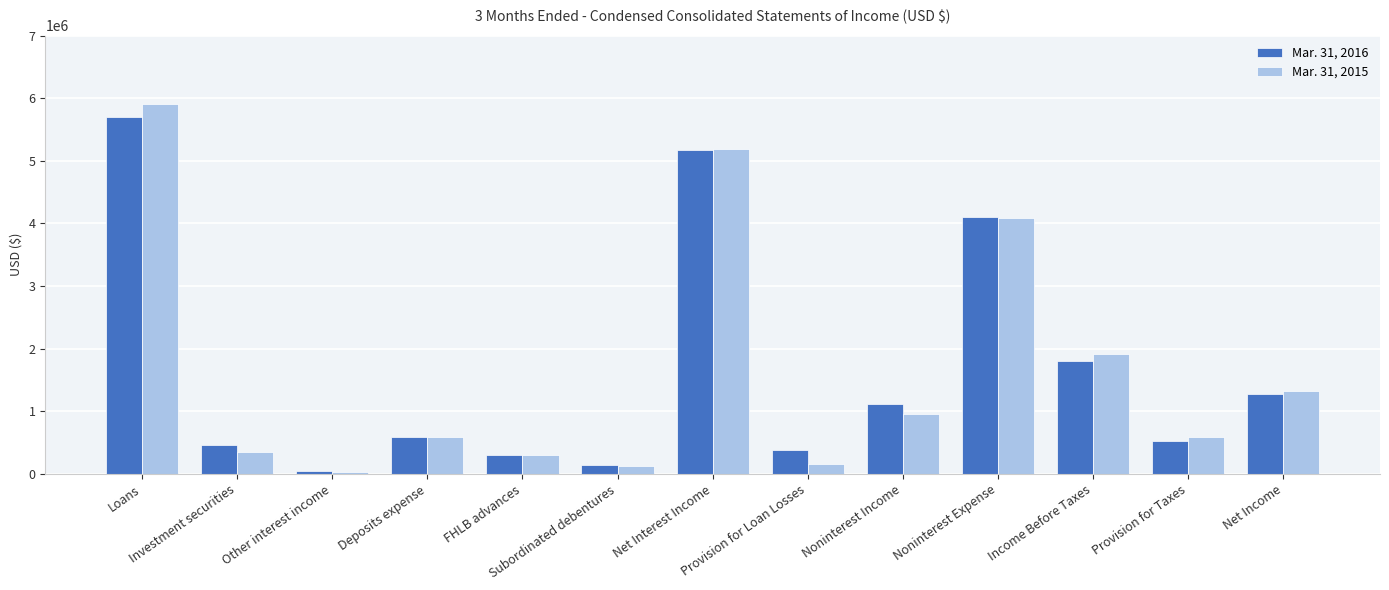

What is the greatest value displayed?

5904566